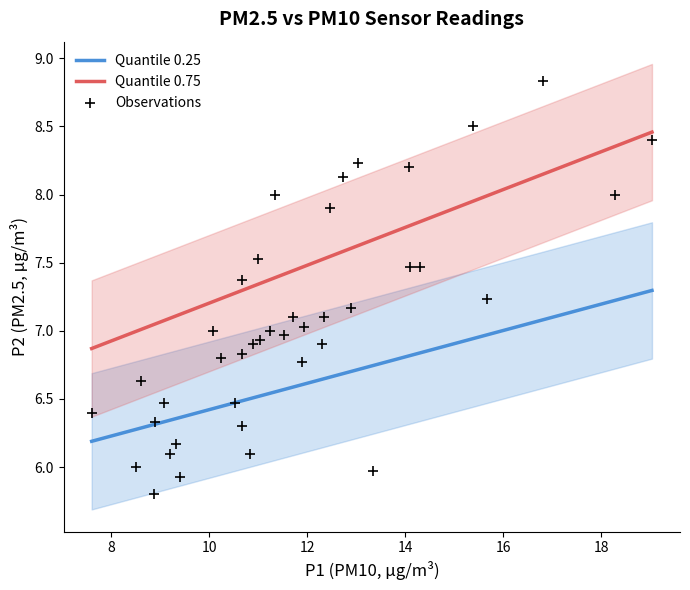

What is the range of X values (max minus min)?

11.4